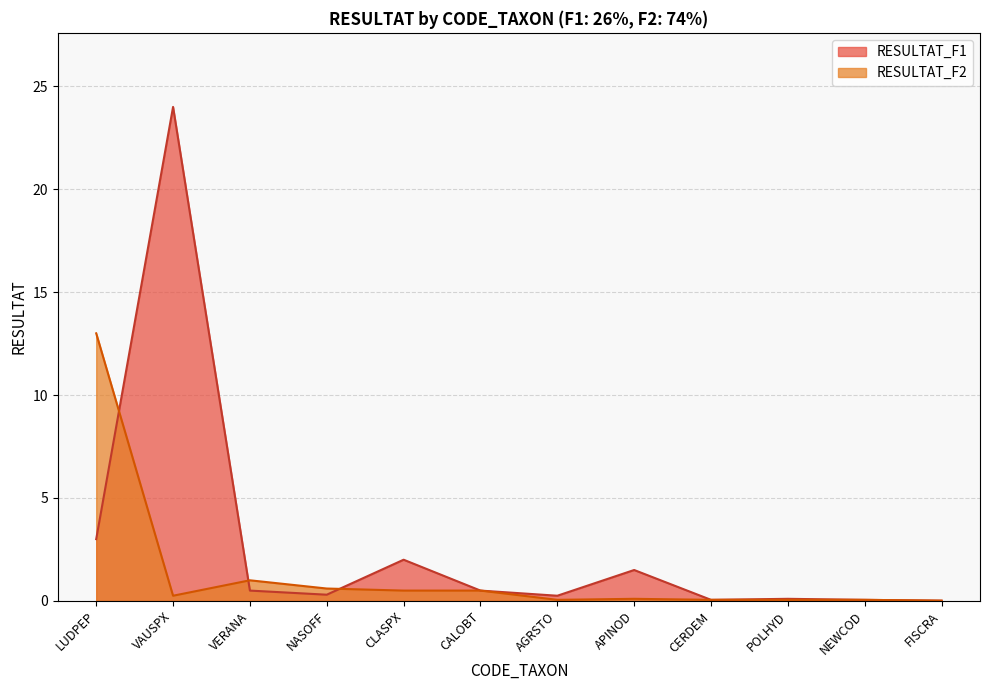

What is the sum of all RESULTAT_F1 values?

32.3